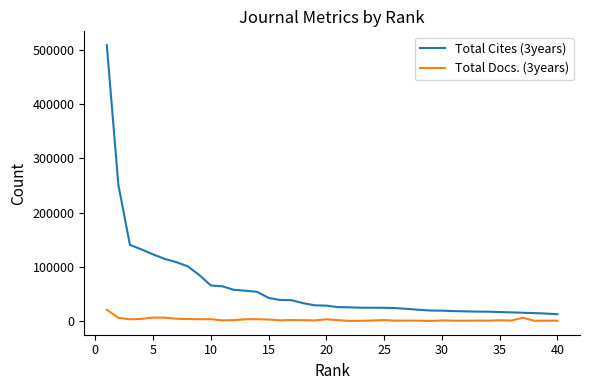

What is the greatest value displayed?

509160